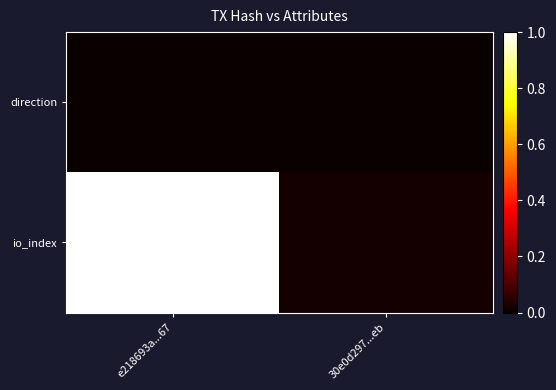

At how many categories does at least one series exceed 0?

2